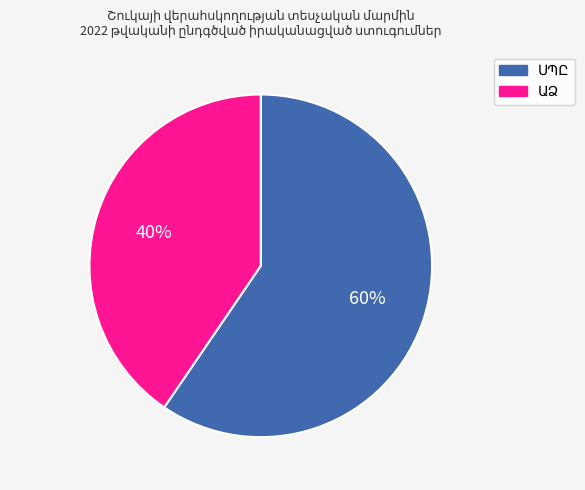

To the nearest percent, what is the average slice percentage?

50%